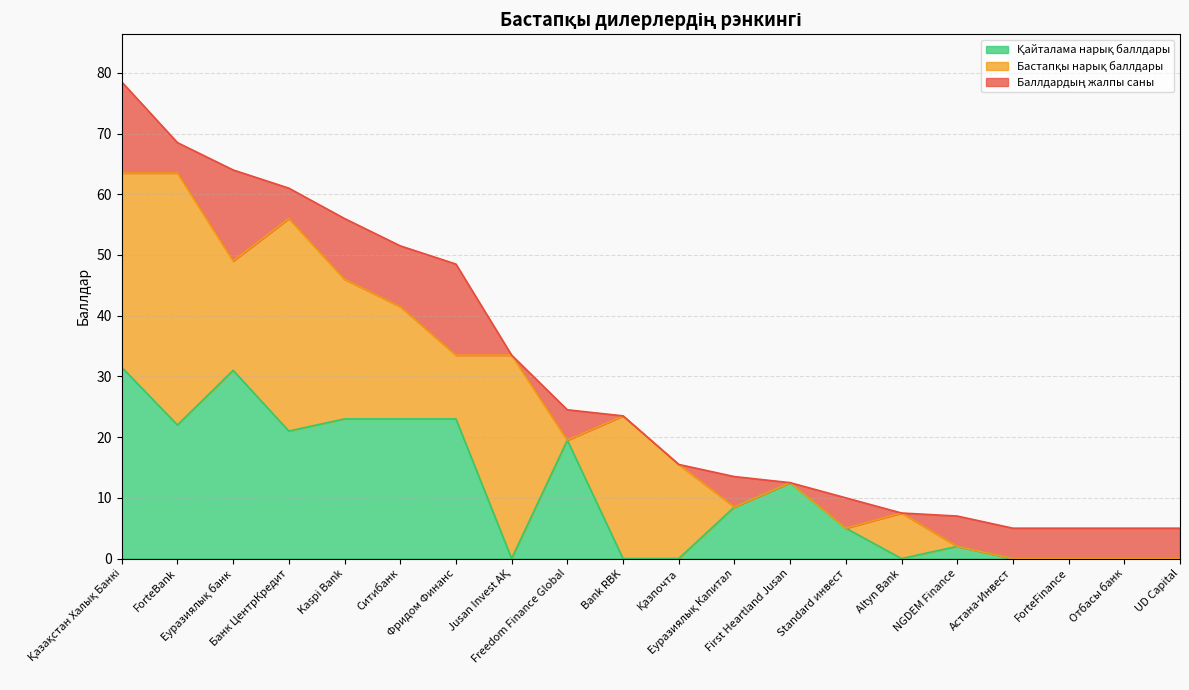

Where does the Баллдардың жалпы саны series first go above 23?

Қазақстан Халық Банкі